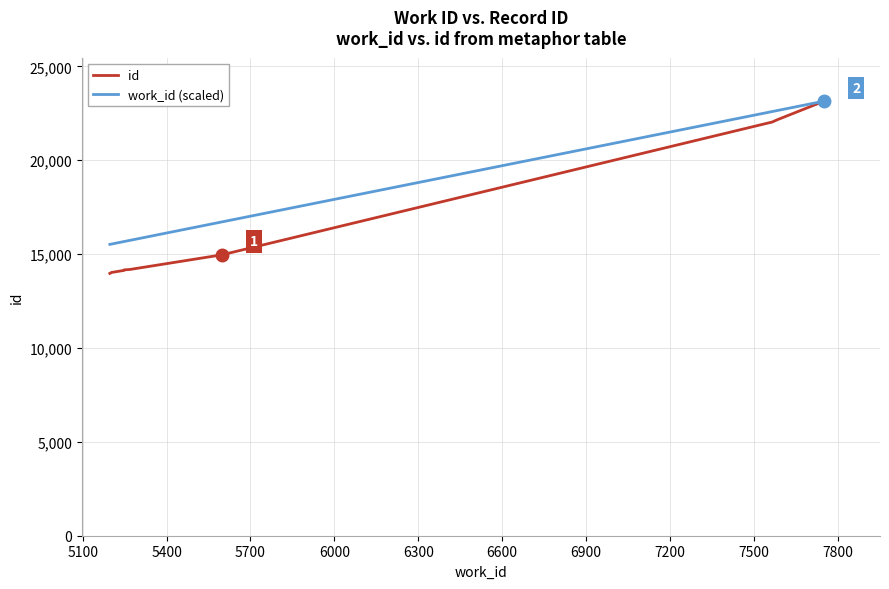

What is the maximum value shown in the chart?

23151.0